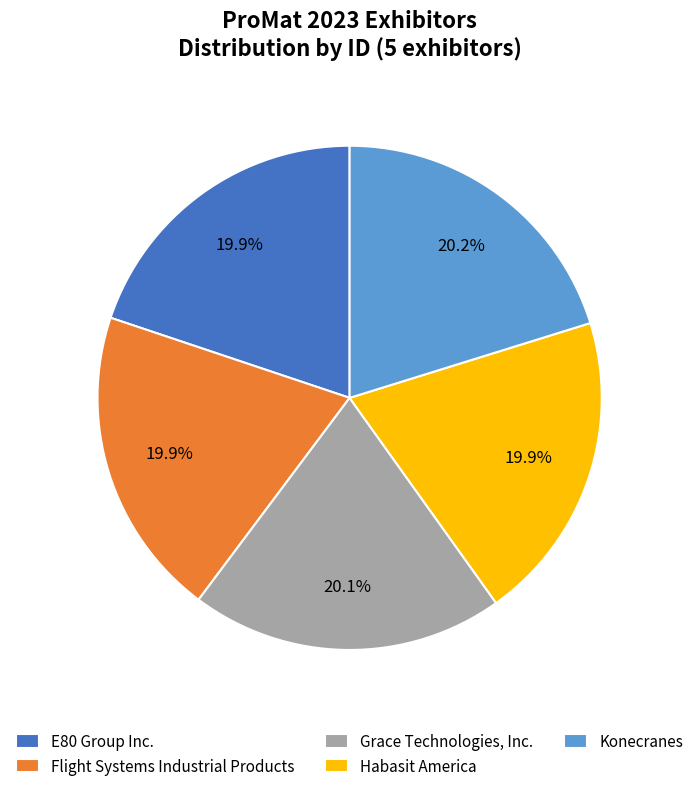

Is the sum of Grace Technologies, Inc. and Konecranes greater than half?

No